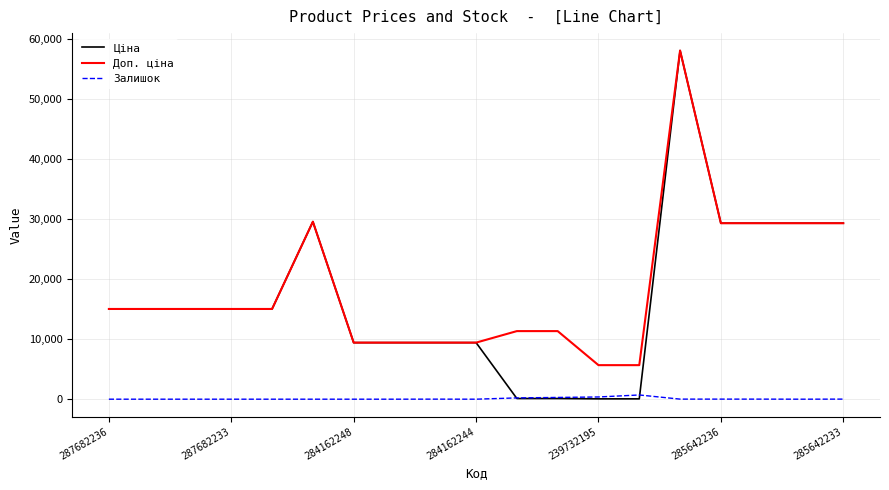

Which series has the largest range (max minus min)?

Ціна